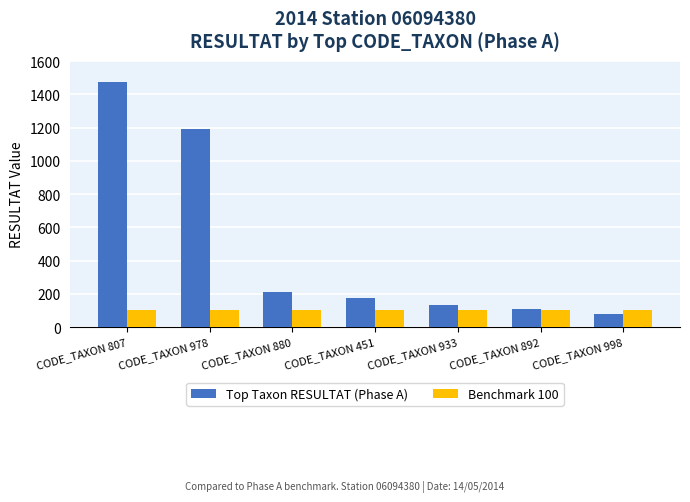

What is the minimum value for Top Taxon RESULTAT (Phase A)?

80